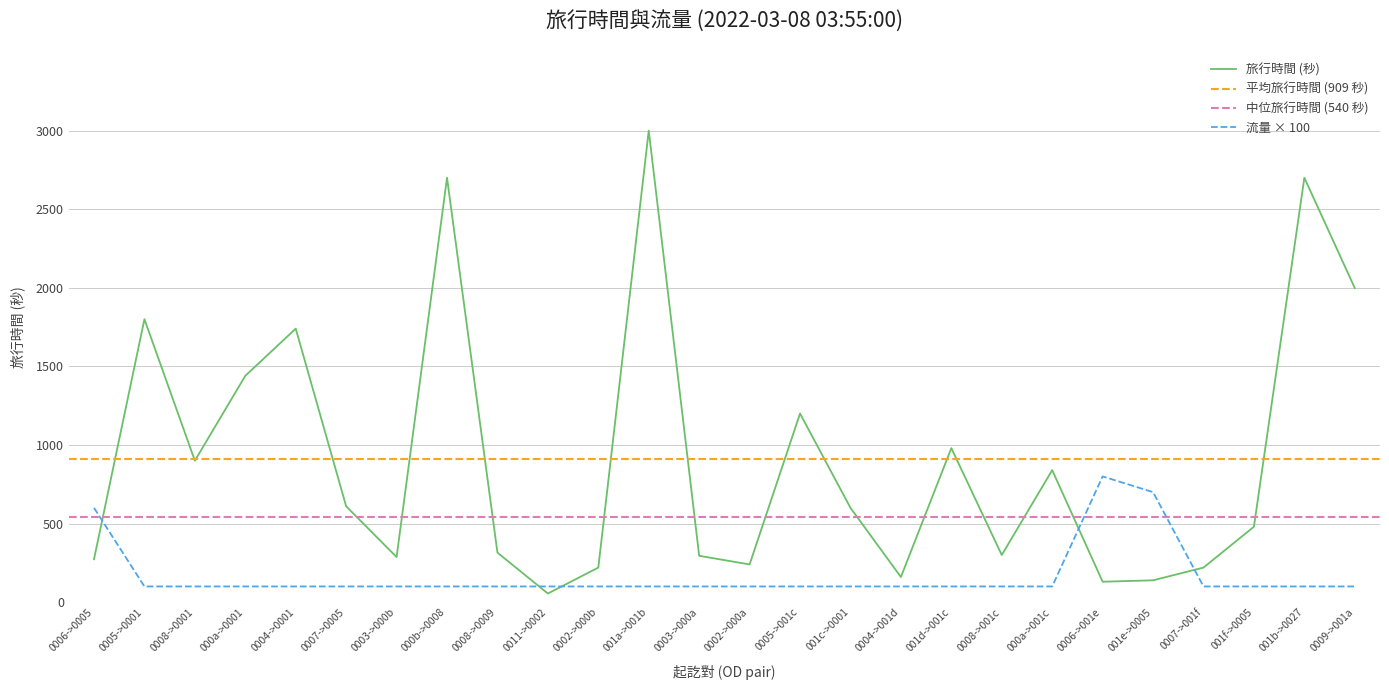

Is it true that 旅行時間 (秒) equals 138 at 0003->000a?

False